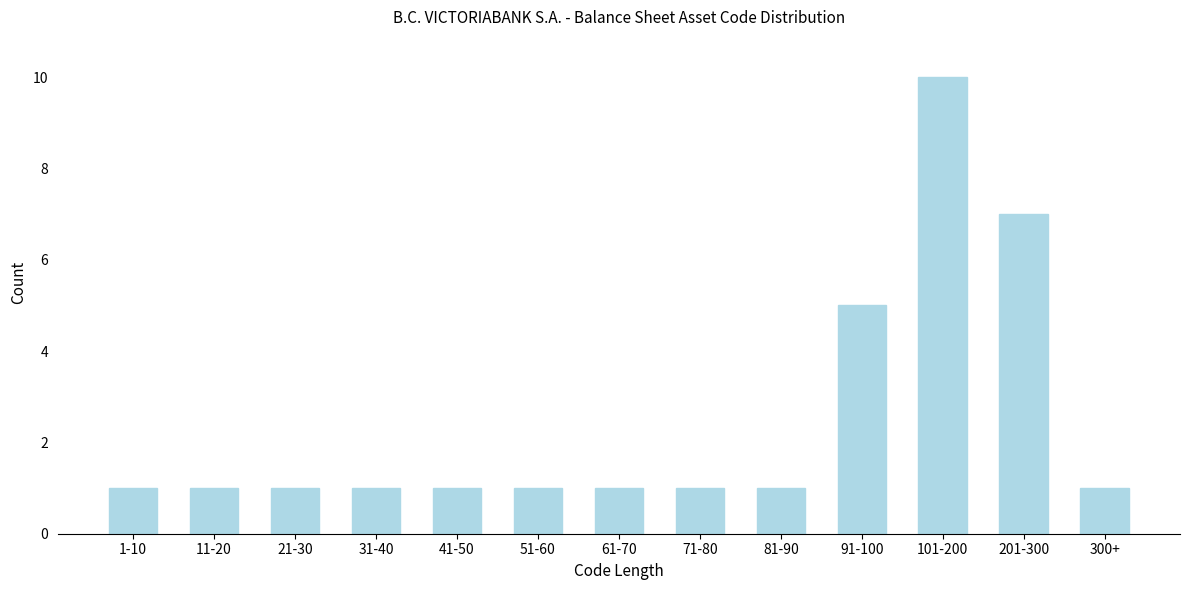

Reading left to right, transcribe all the data shown in this chart.

1-10=1	11-20=1	21-30=1	31-40=1	41-50=1	51-60=1	61-70=1	71-80=1	81-90=1	91-100=5	101-200=10	201-300=7	300+=1